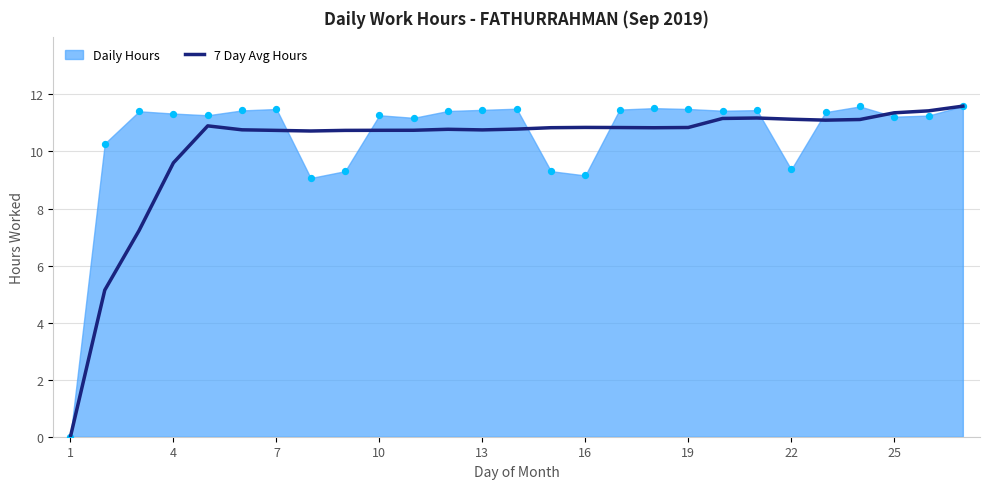

The value of 7 Day Avg Hours at 22 is 18.5. True or false?

False